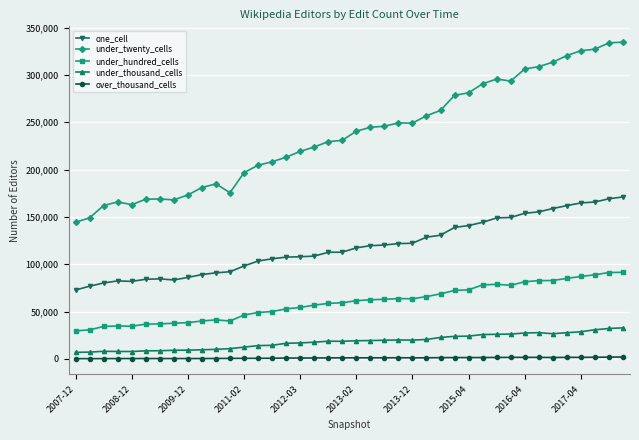

Which series has the widest spread of values?

under_twenty_cells